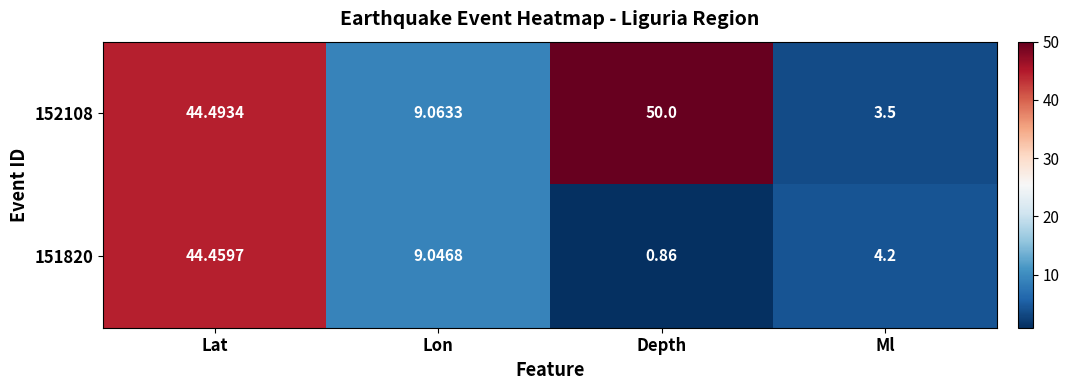

List the labels in order of 152108 value, largest first.

Depth, Lat, Lon, Ml